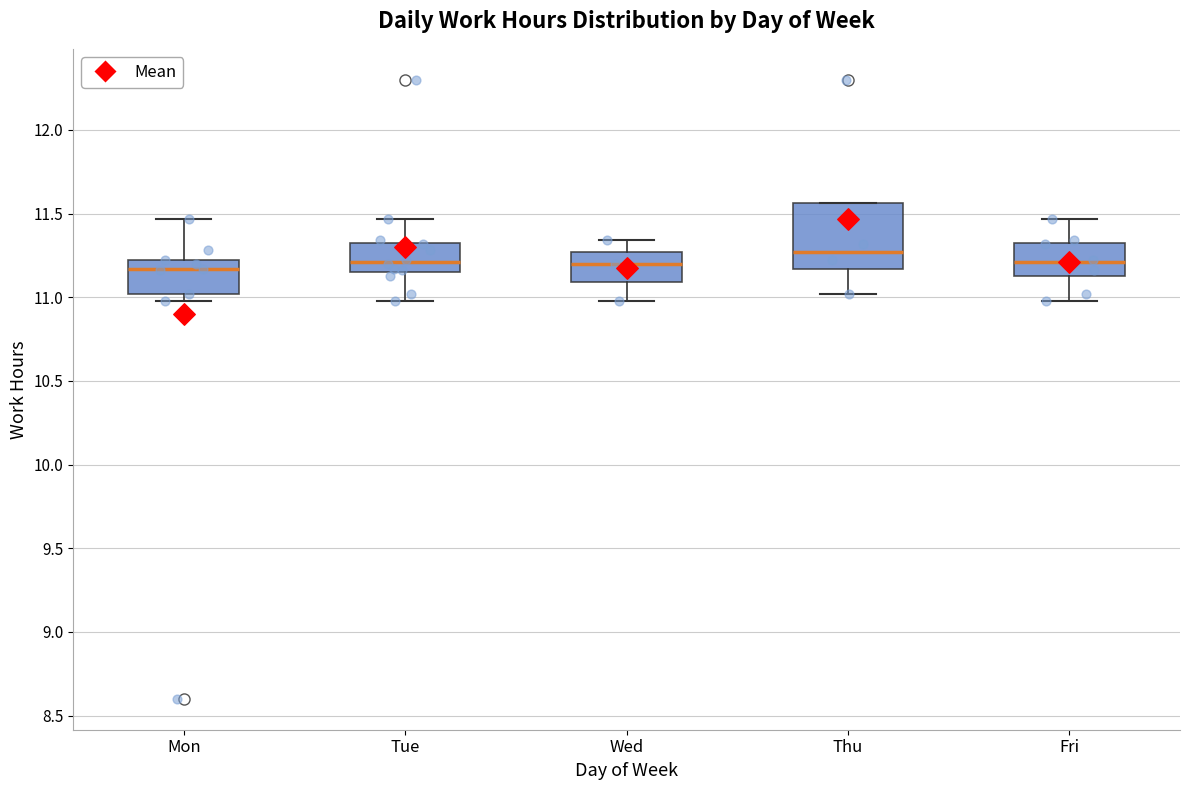

Reading left to right, transcribe this box plot: for each box, give where its median line is, the range the box spans, and where its two whiskers end, as read against the y-axis. The values are not printed on the chart, so give them approximately, as read against the axis.

Mon: median 11.15, box 11.00 to 11.20, whiskers 11.00 (just below the box's lower edge) to 11.45
Tue: median 11.20, box 11.15 to 11.35, whiskers 11.00 to 11.45
Wed: median 11.20, box 11.10 to 11.25, whiskers 11.00 to 11.35
Thu: median 11.25, box 11.15 to 11.55, whiskers 11.00 to 11.55
Fri: median 11.20, box 11.15 to 11.35, whiskers 11.00 to 11.45